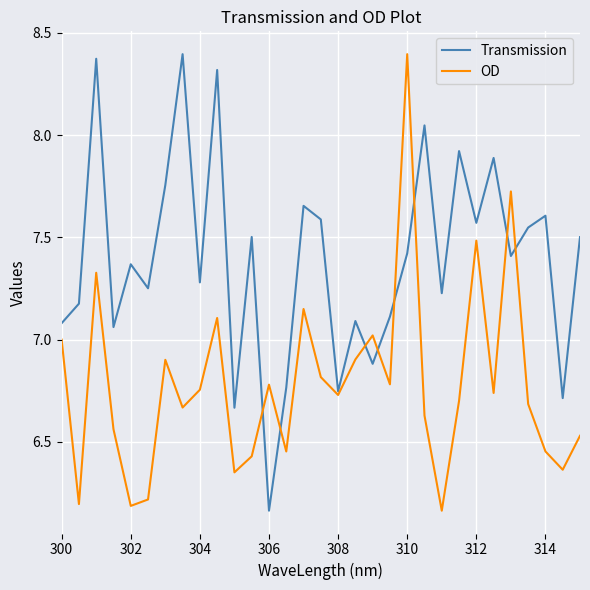

Rank the series by their average value, from highest to lowest.

Transmission, OD